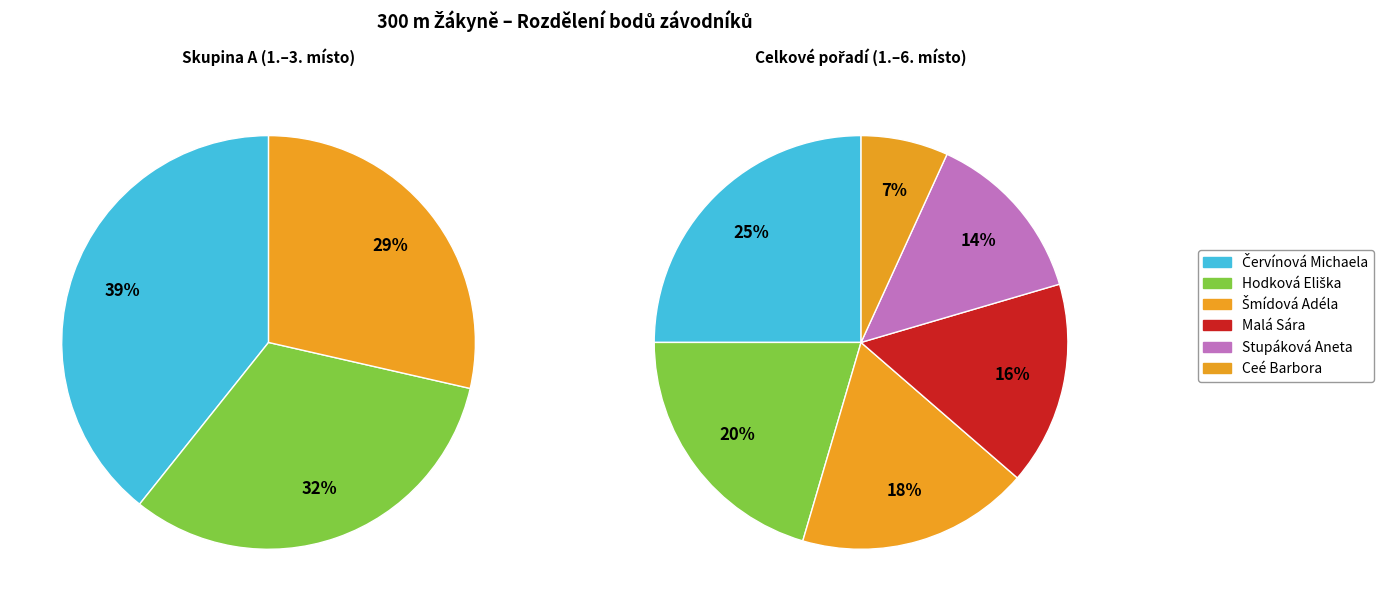

Between Malá Sára and Stupáková Aneta, which is larger?

Malá Sára